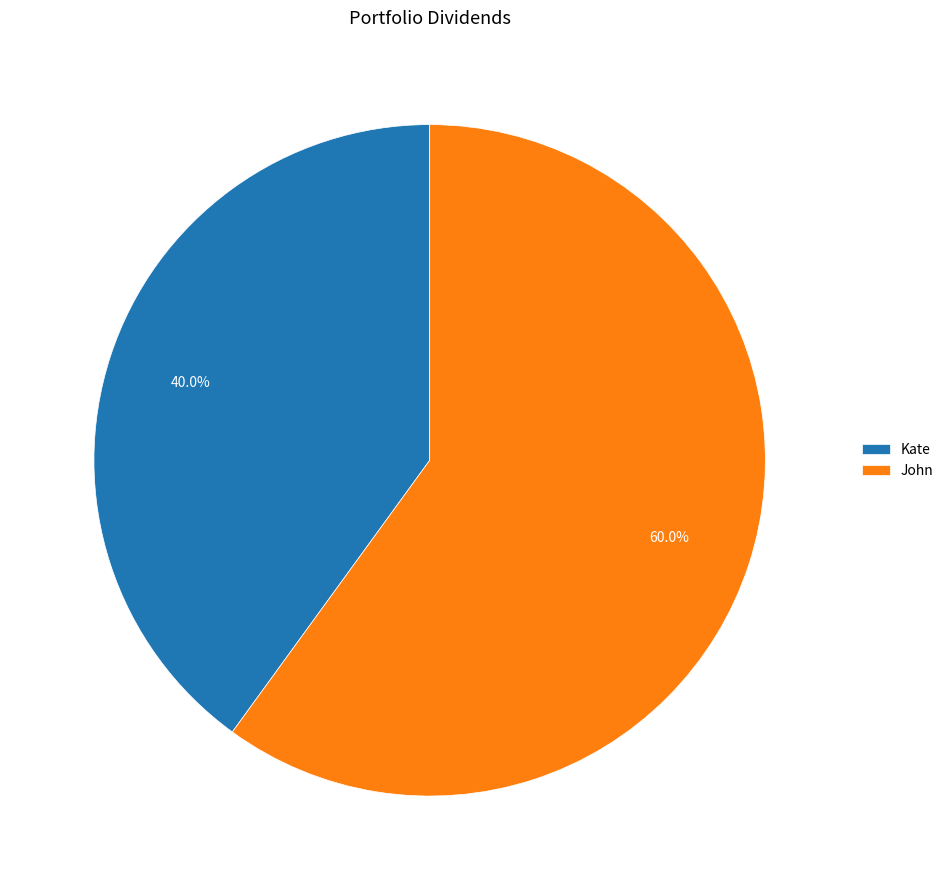

The Kate slice represents 33% of the pie. True or false?

False